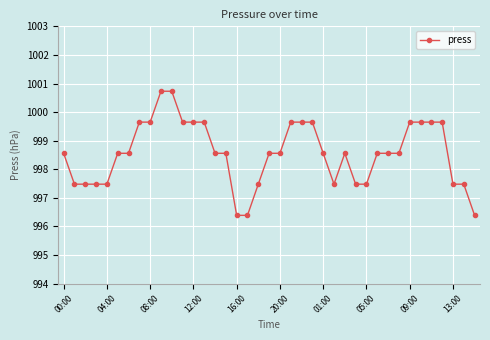

Count the number of values greater than 998.

26